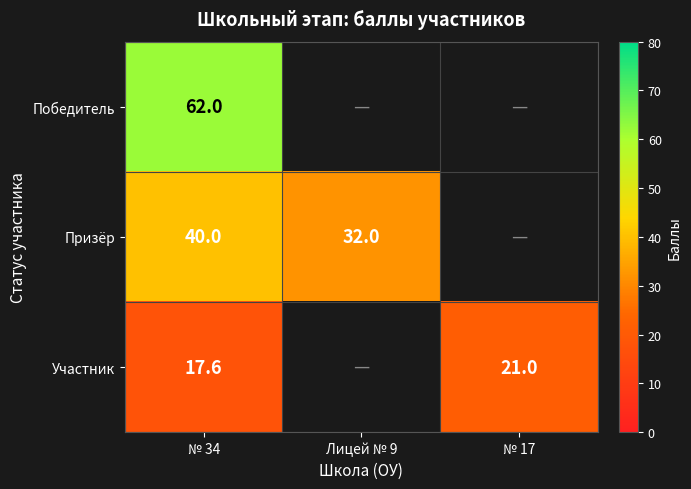

What is the smallest value displayed?

17.6